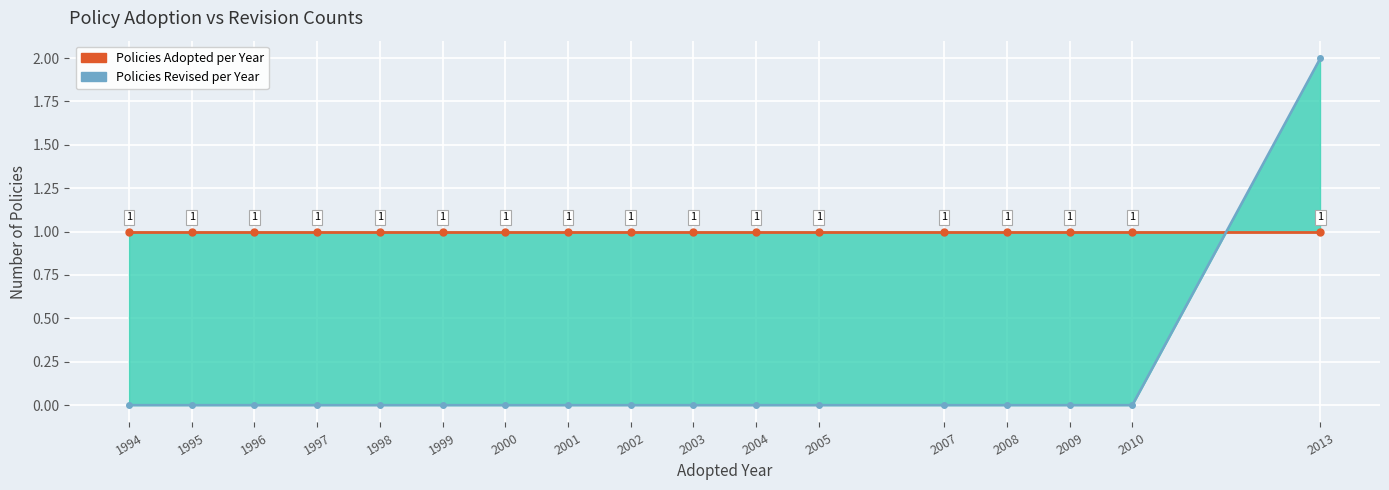

Reading right to left, transcribe all the data shown in this chart.

Policies Adopted per Year: 1	1	1	1	1	1	1	1	1	1	1	1	1	1	1	1	1
Policies Revised per Year: 2	0	0	0	0	0	0	0	0	0	0	0	0	0	0	0	0